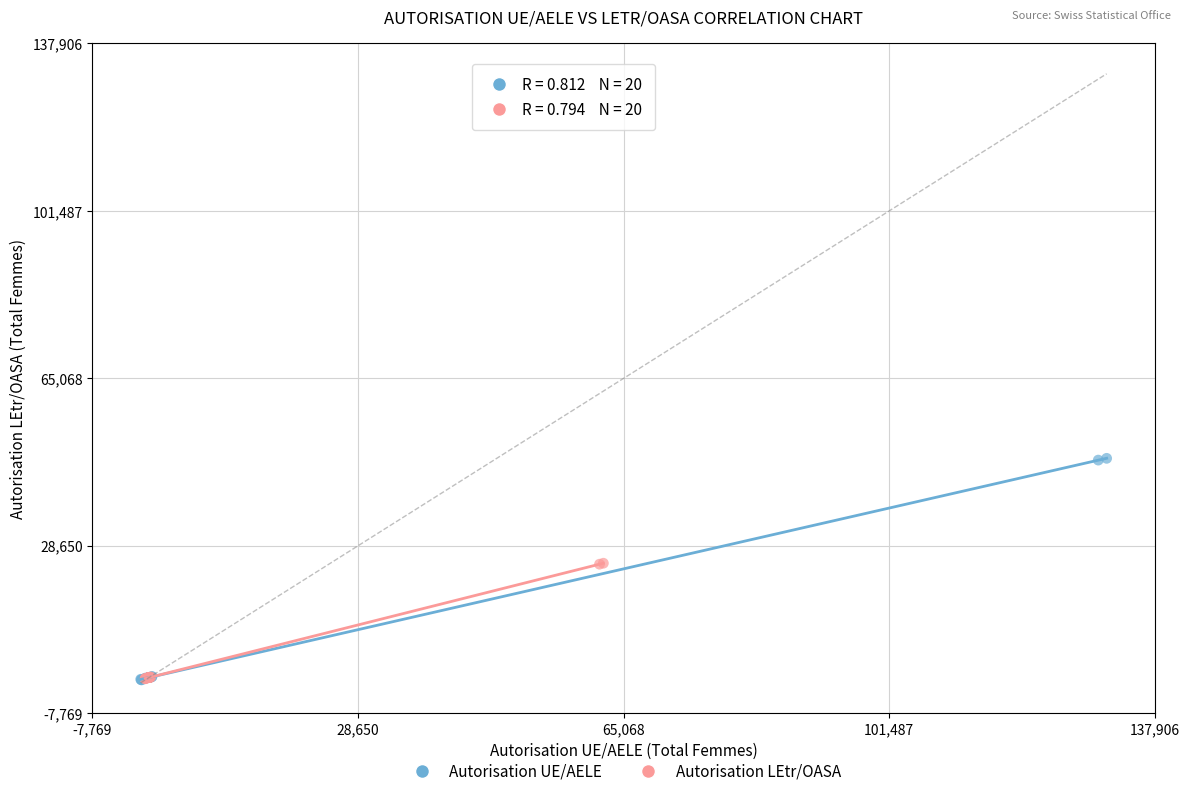

Which series has the widest spread of Y values?

Autorisation UE/AELE